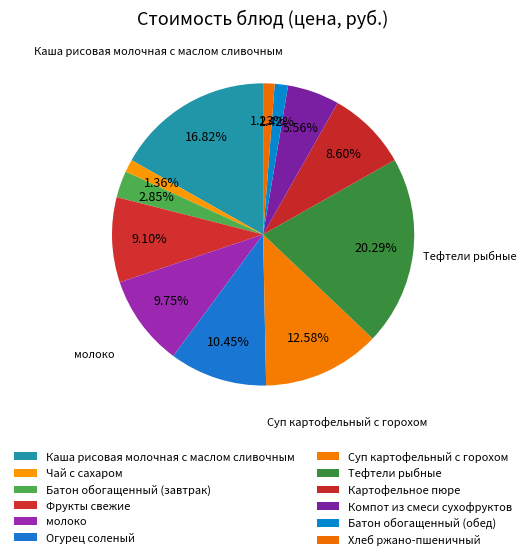

How many slices are in this pie chart?

12